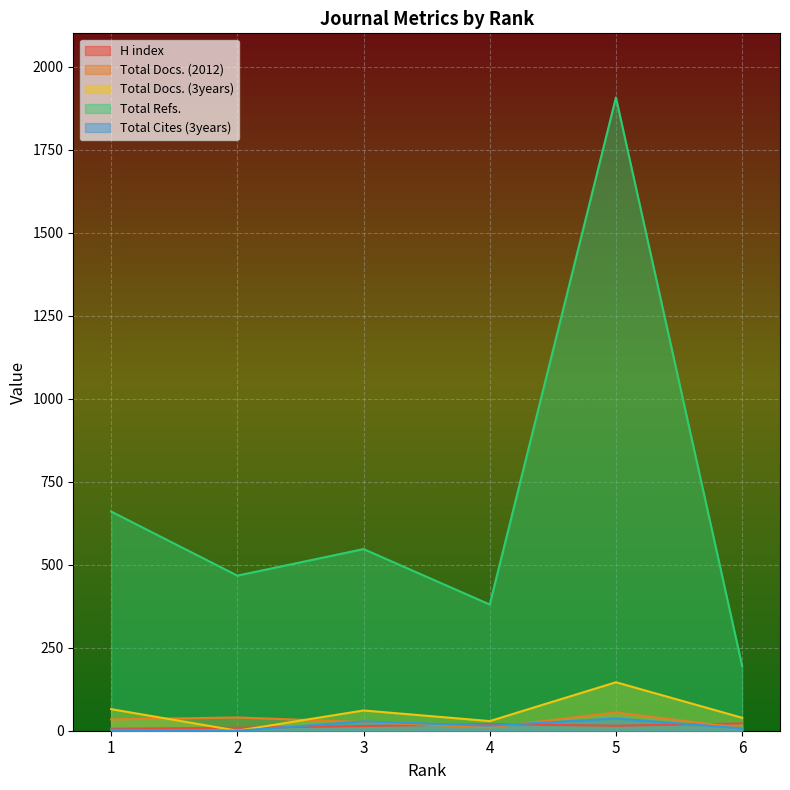

Where does the H index series first go above 15?

4